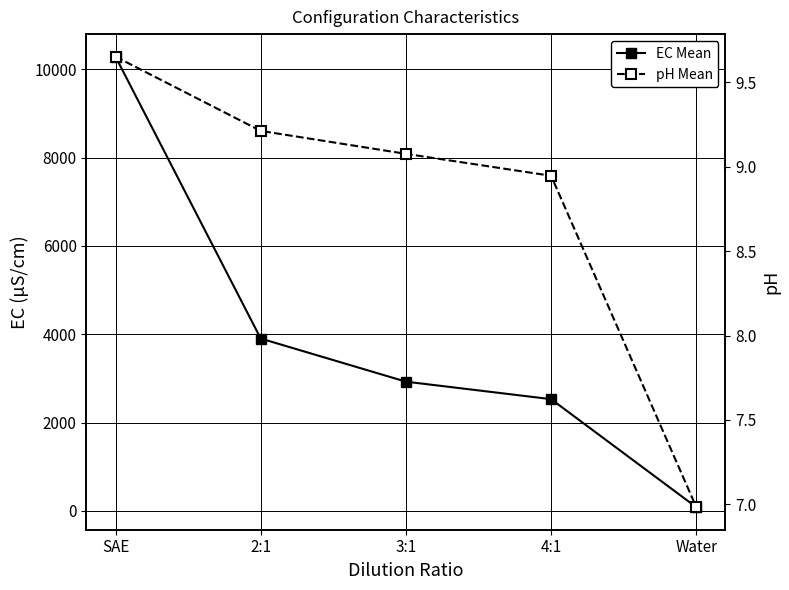

How many values in the EC Mean series exceed 2926?

3